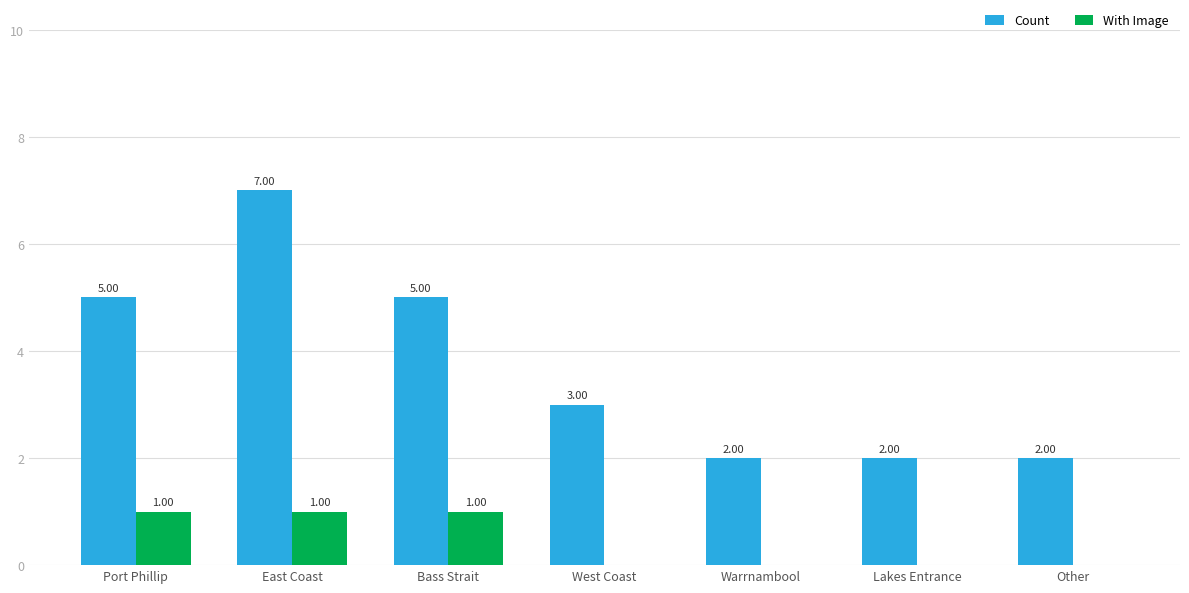

How many series are shown in this chart?

2